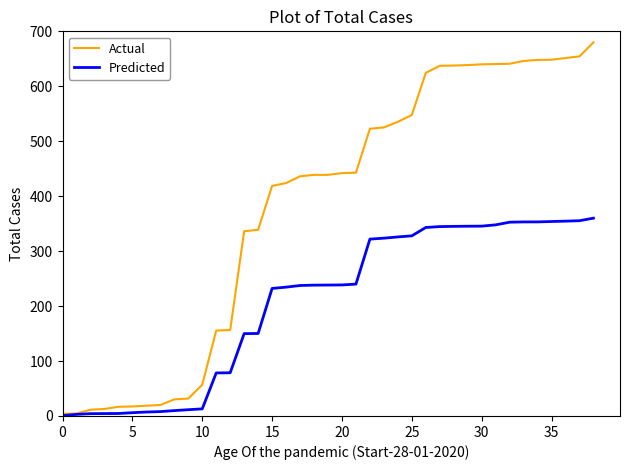

What is the greatest value displayed?

680.0